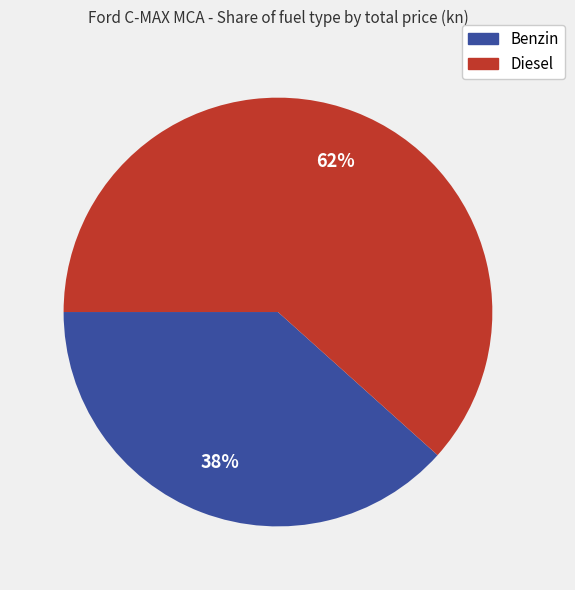

Approximately how many times larger is the value at Diesel compared to Benzin?

1.6